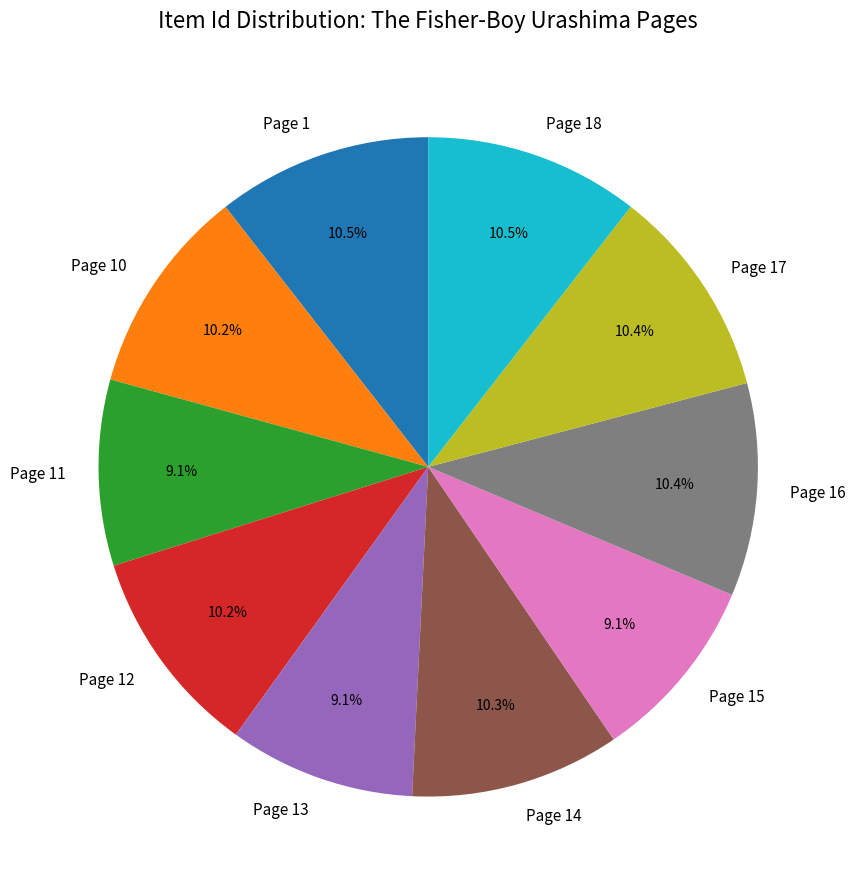

Combined, what portion of the pie is Page 14 and Page 10?

20.5%